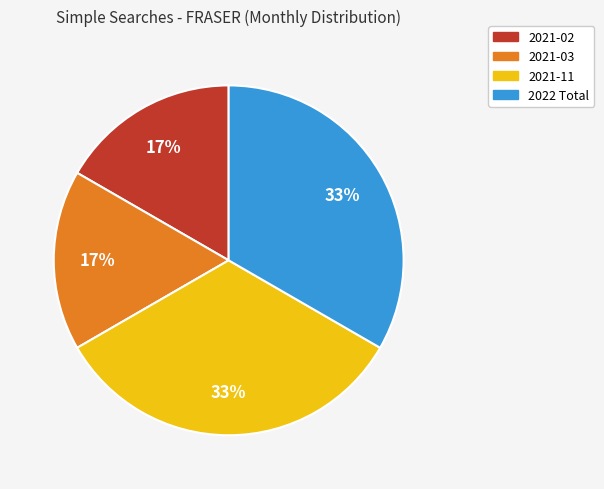

Is there a majority slice in this chart?

No